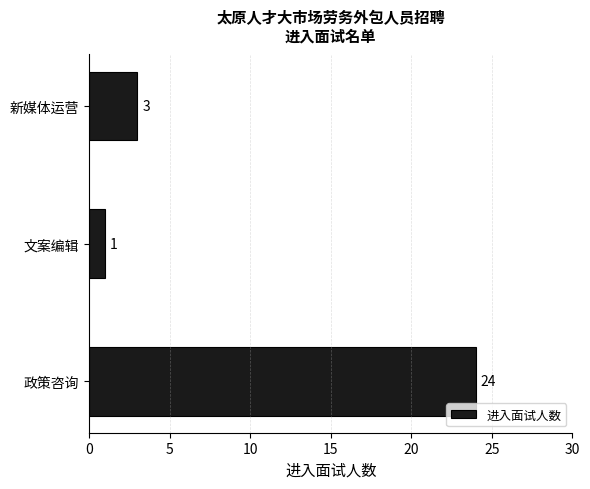

Reading bottom to top, extract all data points from this chart.

24	1	3